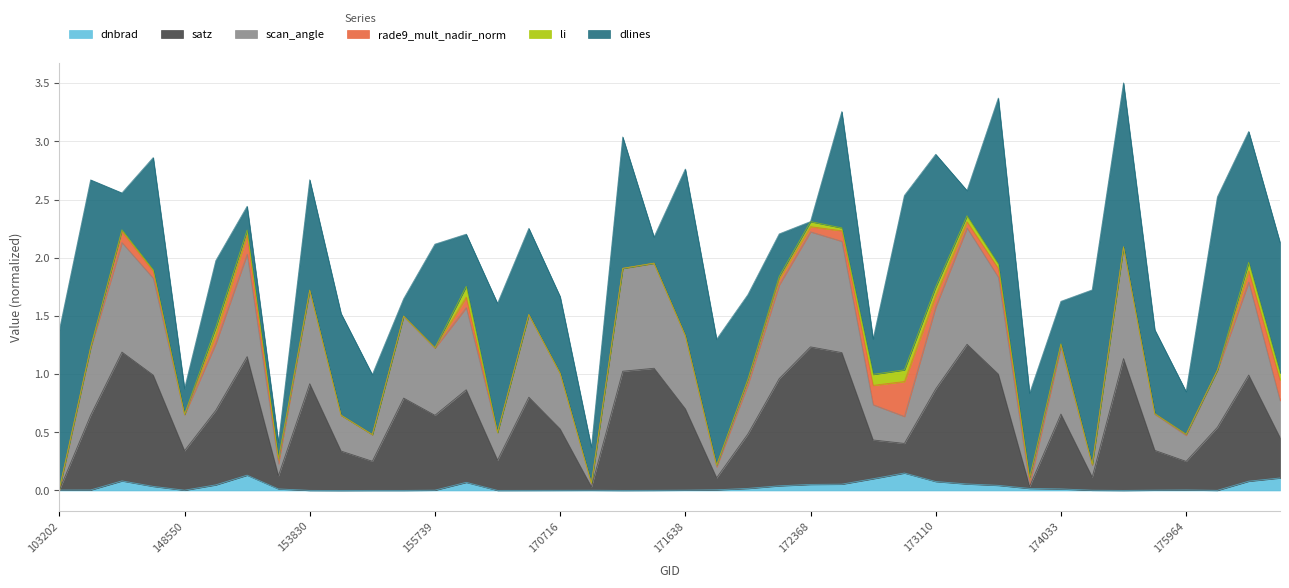

True or false: satz and dnbrad cross at least once.

False